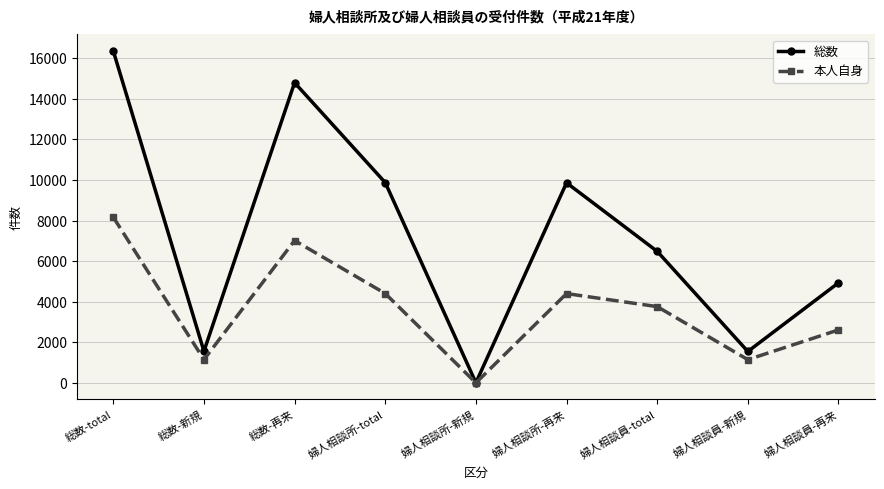

Is the value of 総数 at 総数-total greater than the value of 本人自身 at 婦人相談所-新規?

Yes